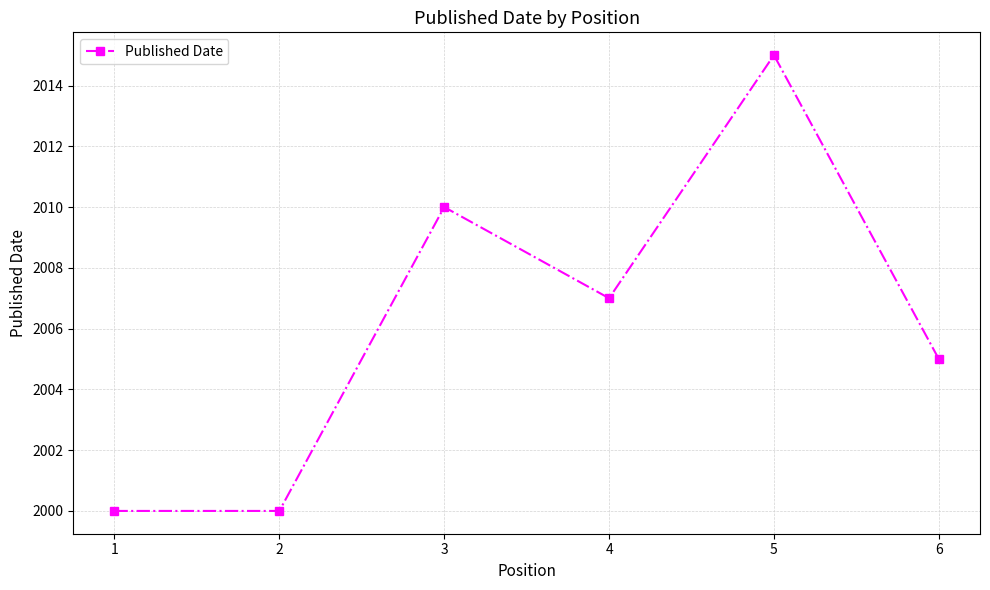

At which label is the value closest to 2007?

4